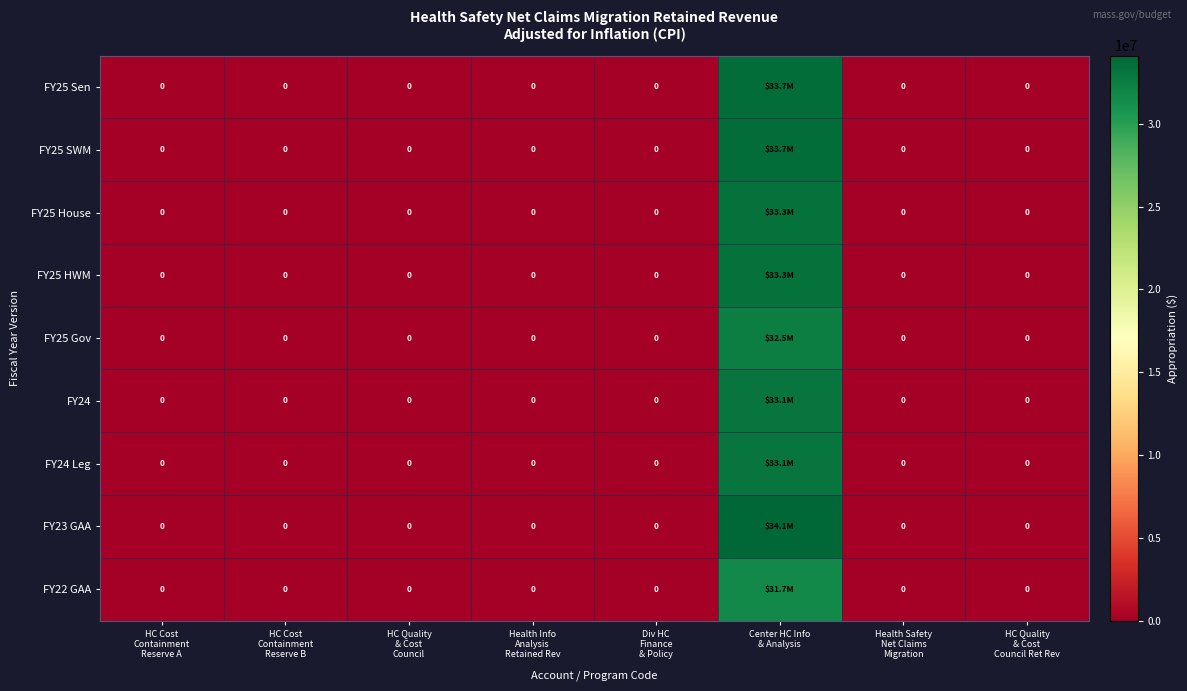

The value of FY25 Sen at HC Quality & Cost Council Ret Rev is 0. True or false?

True